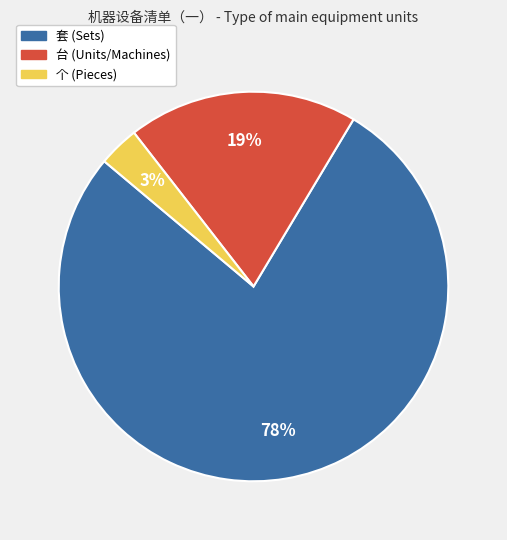

Is the sum of 台 and 个 greater than half?

No